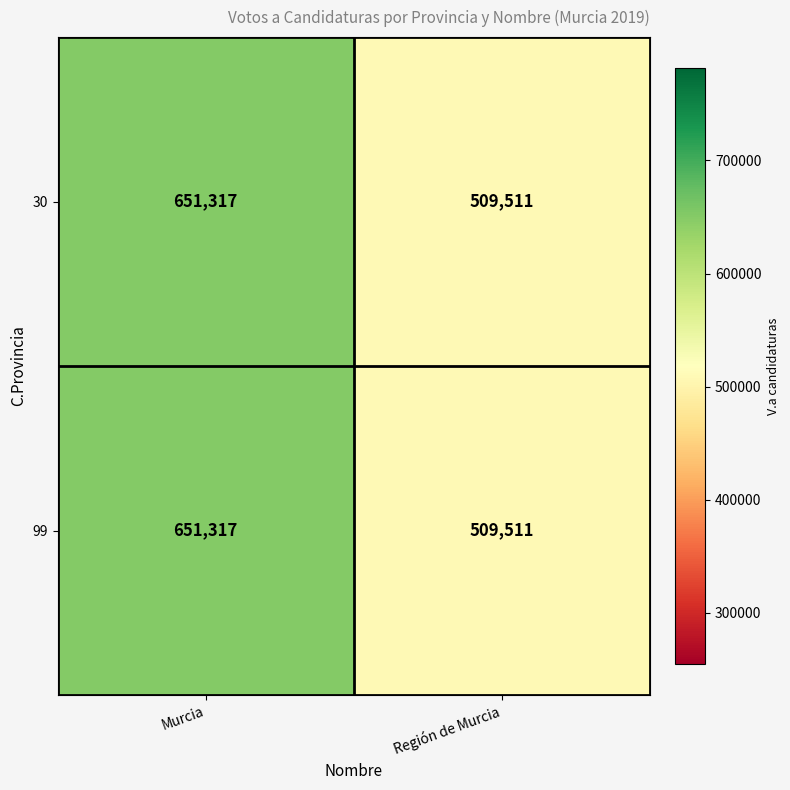

What is the approximate value of 99 at Región de Murcia, to the nearest 100?

509500